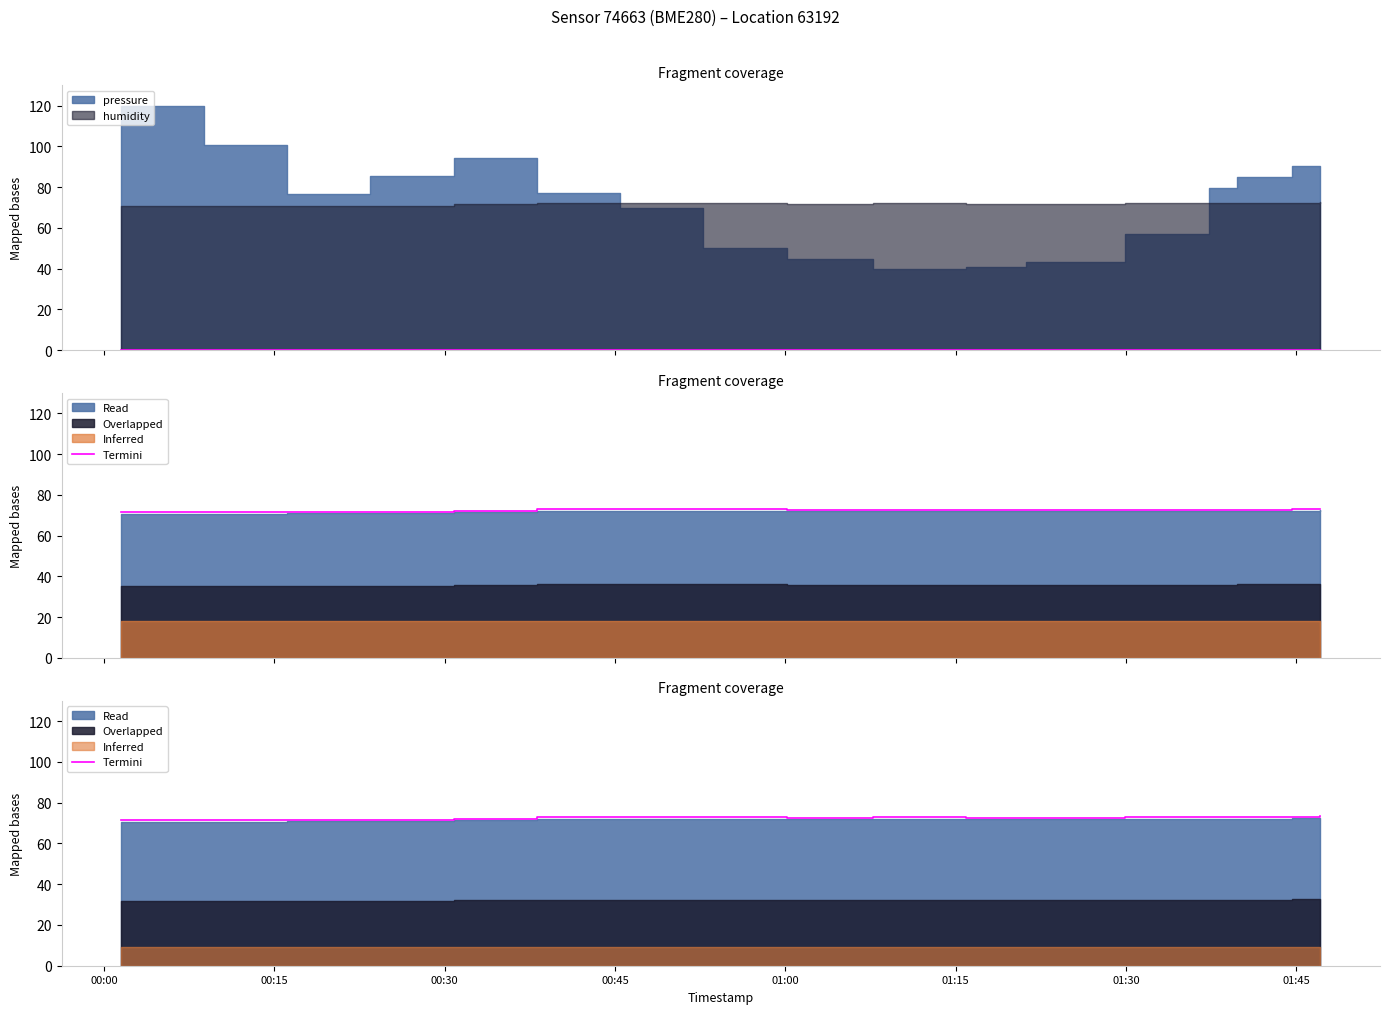

How many data points are less than 72?

4